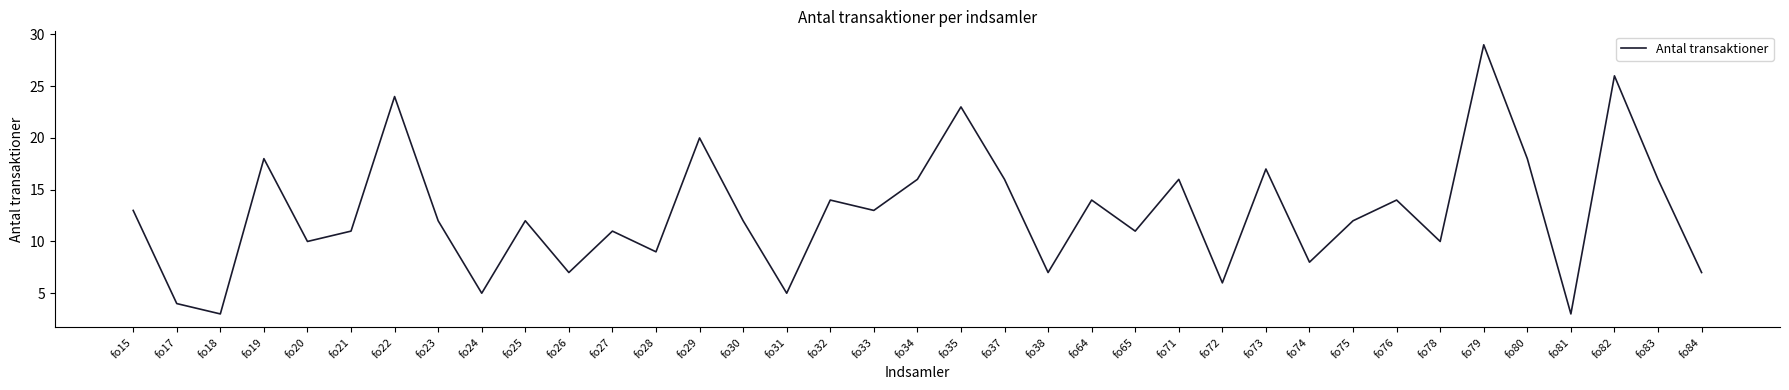

The chart shows a value of 4 at fo71. True or false?

False